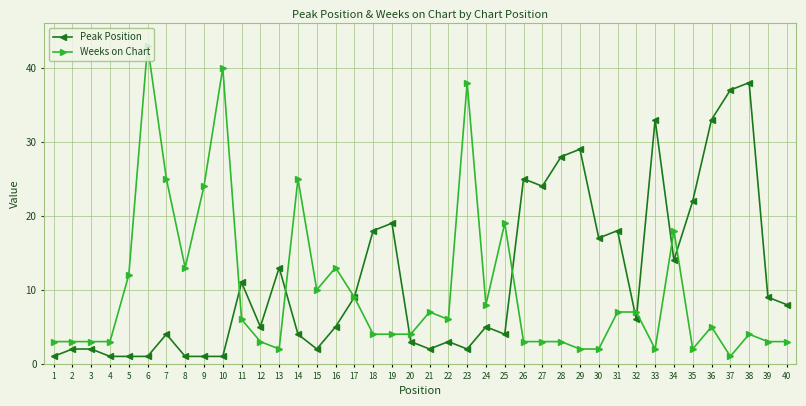

The Peak Position series shows 1 at 10. True or false?

True